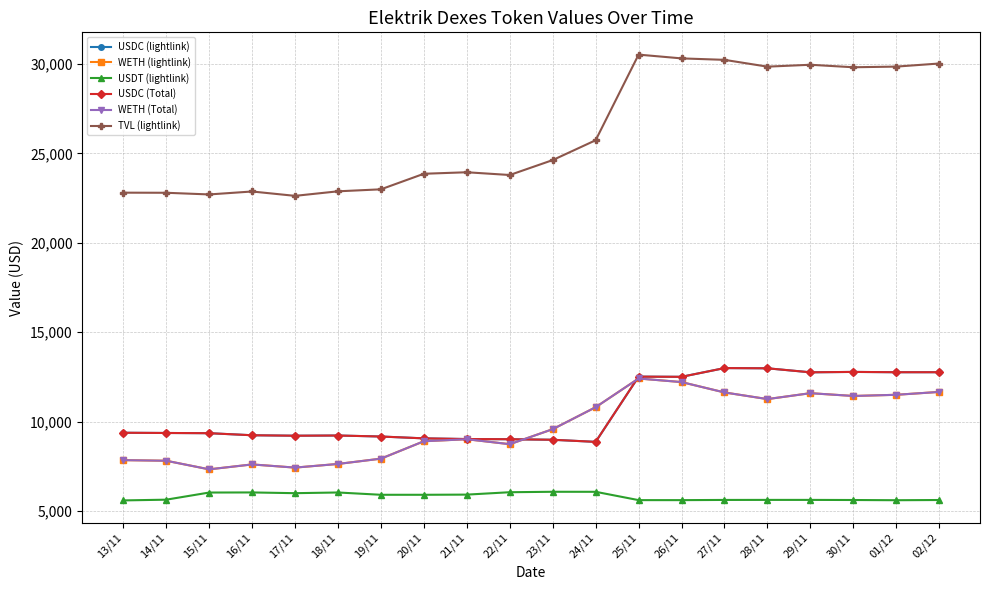

Which category has the lowest value across all series?

13/11